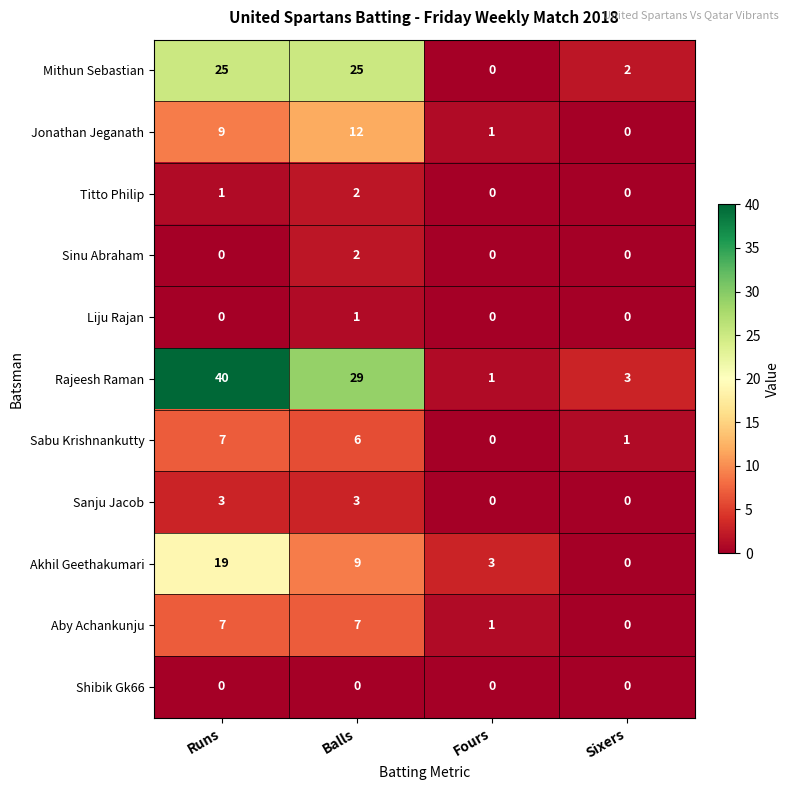

What is the sum of all Aby Achankunju values?

15